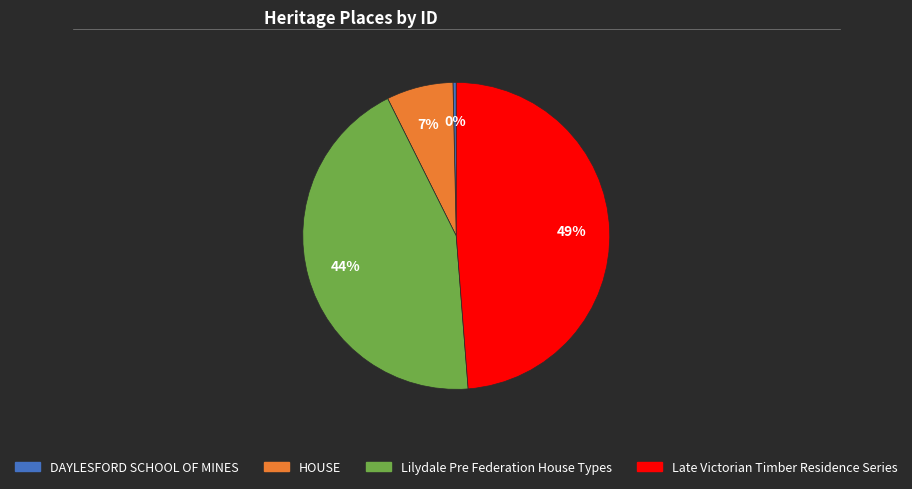

Combined, do HOUSE and Late Victorian Timber Residence Series account for over 50%?

Yes